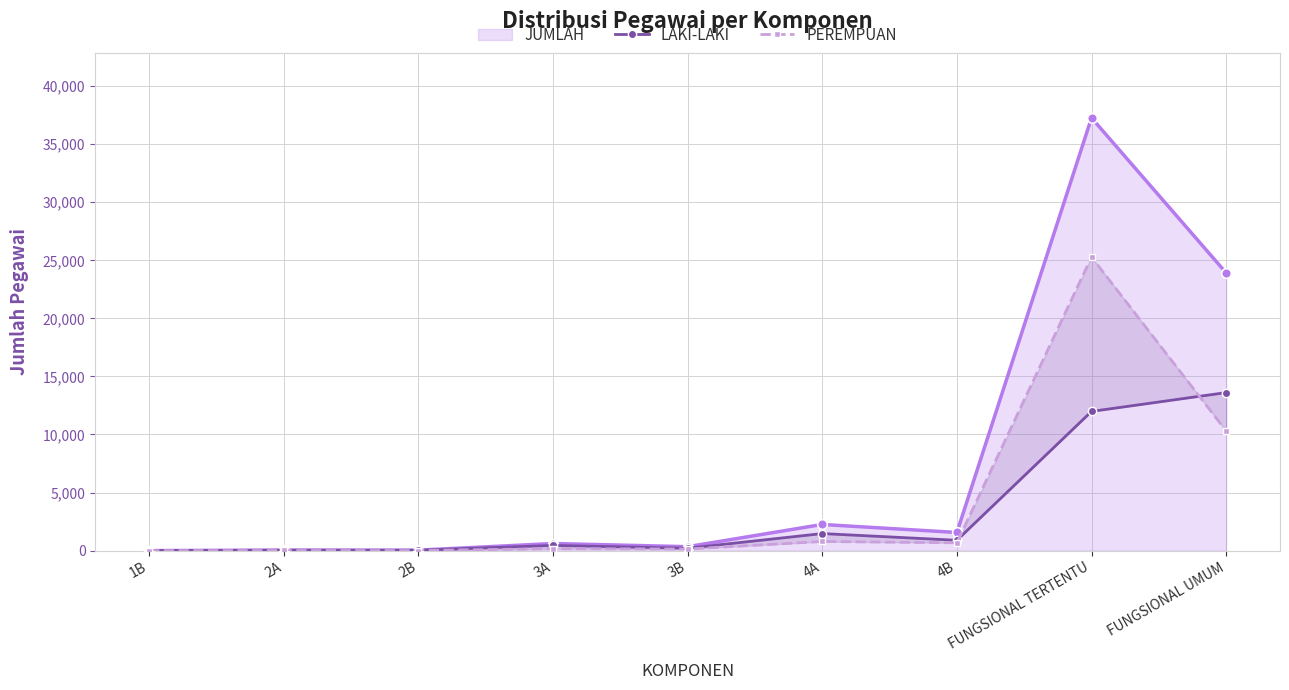

How many data points in PEREMPUAN are above 166?

4